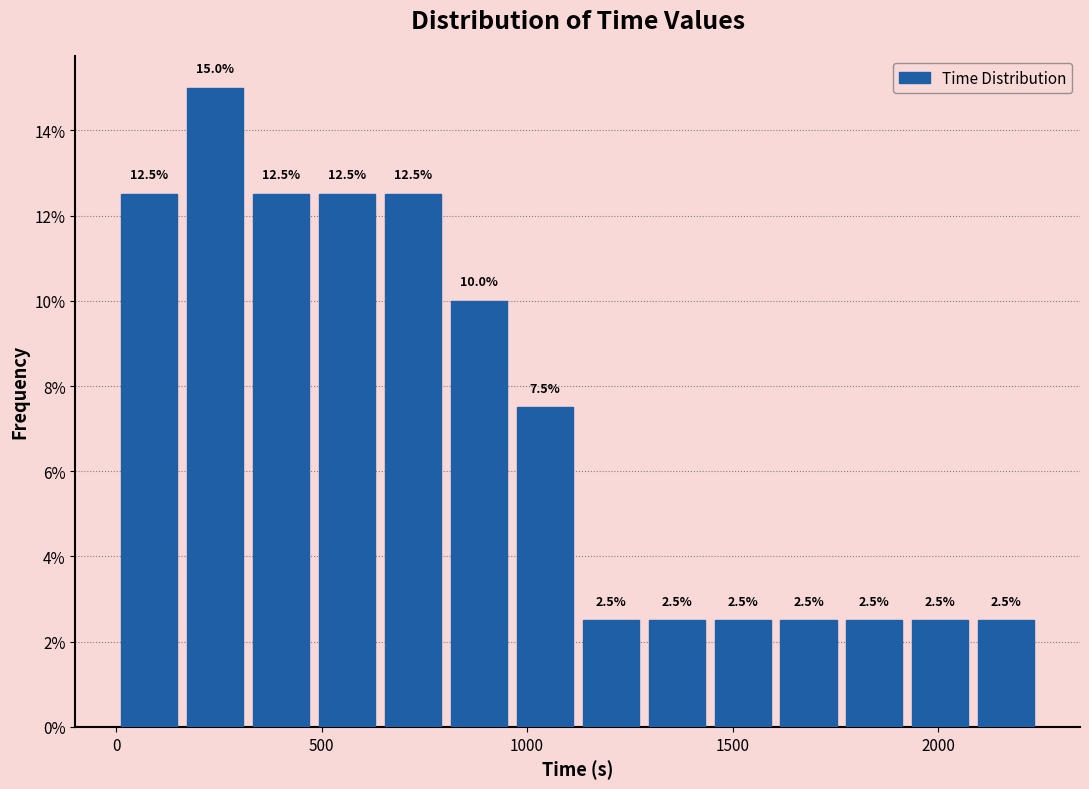

Read against the x-axis, roughly where is the centre of the tallest bar?

250